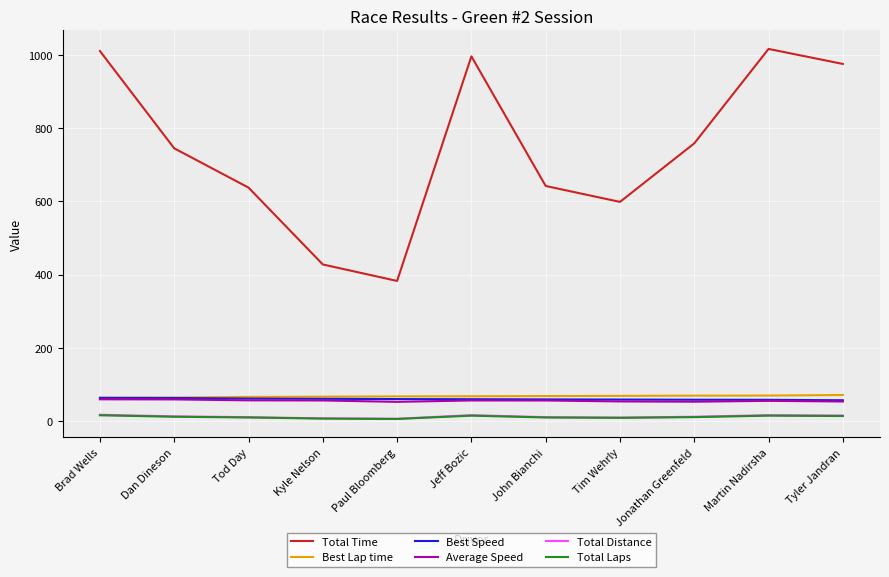

Which series has the largest total across all categories?

Total Time